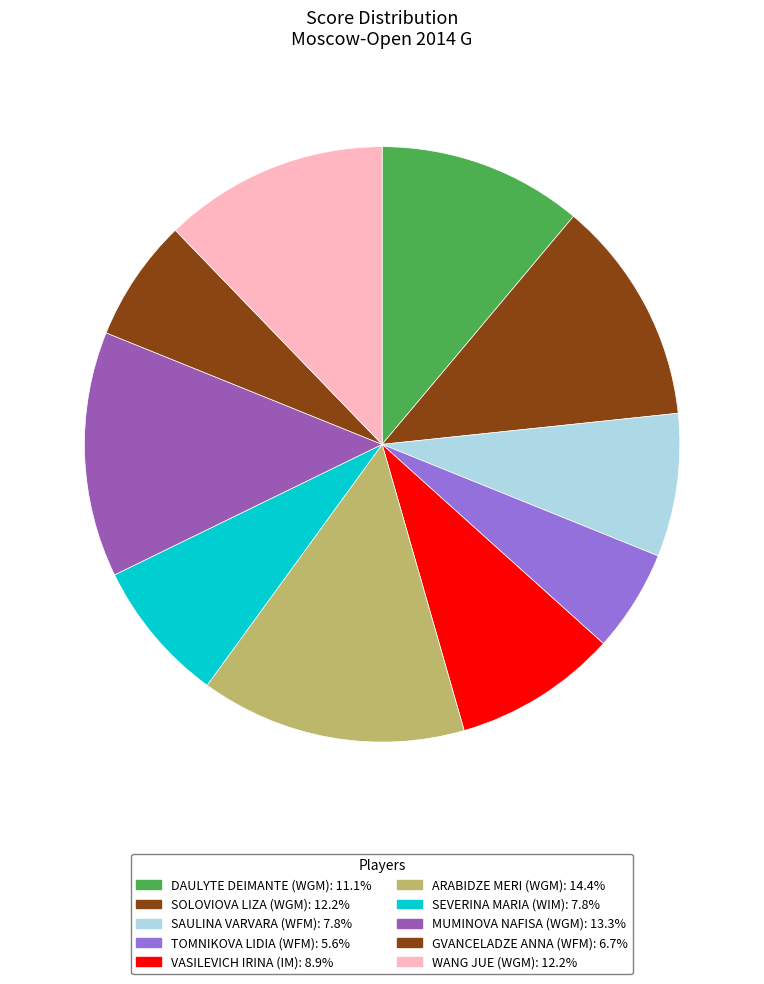

What is the largest slice in the pie chart?

Arabidze Meri (WGM)